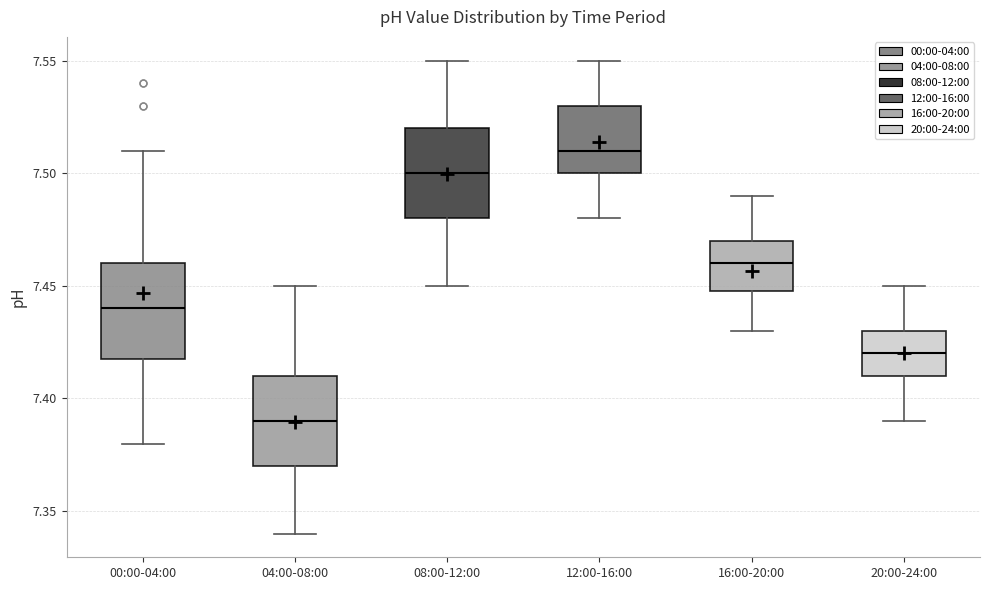

Reading left to right, transcribe this box plot: for each box, give where its median line is, the range the box spans, and where its two whiskers end, as read against the y-axis. The values are not printed on the chart, so give them approximately, as read against the axis.

00:00-04:00: median 7.44, box 7.42 to 7.46, whiskers 7.38 to 7.51
04:00-08:00: median 7.39, box 7.37 to 7.41, whiskers 7.34 to 7.45
08:00-12:00: median 7.50, box 7.48 to 7.52, whiskers 7.45 to 7.55
12:00-16:00: median 7.51, box 7.50 to 7.53, whiskers 7.48 to 7.55
16:00-20:00: median 7.46, box 7.45 to 7.47, whiskers 7.43 to 7.49
20:00-24:00: median 7.42, box 7.41 to 7.43, whiskers 7.39 to 7.45